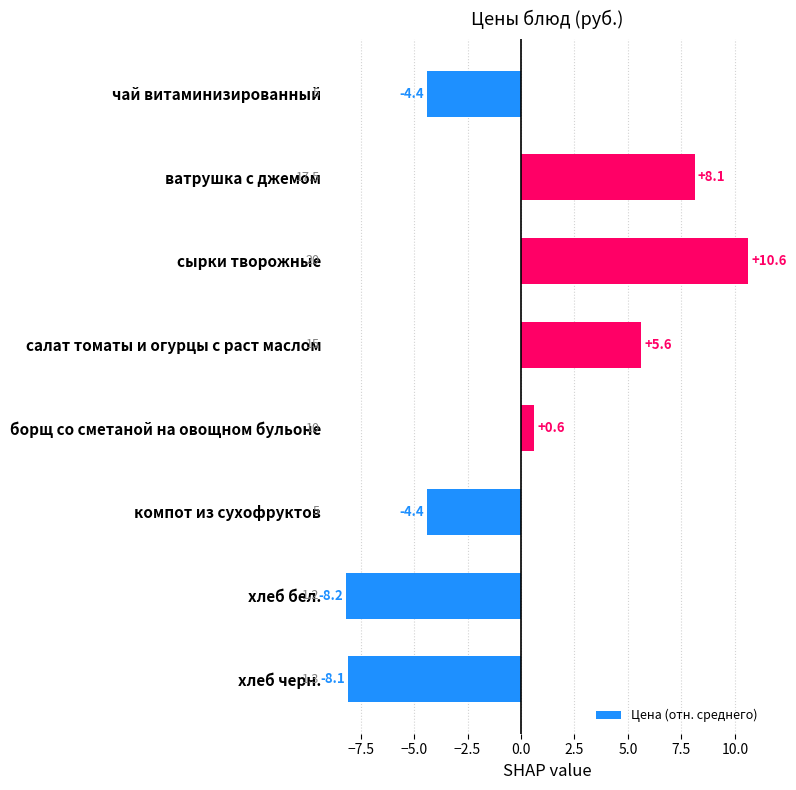

Between компот из сухофруктов and ватрушка с джемом, which is larger?

ватрушка с джемом